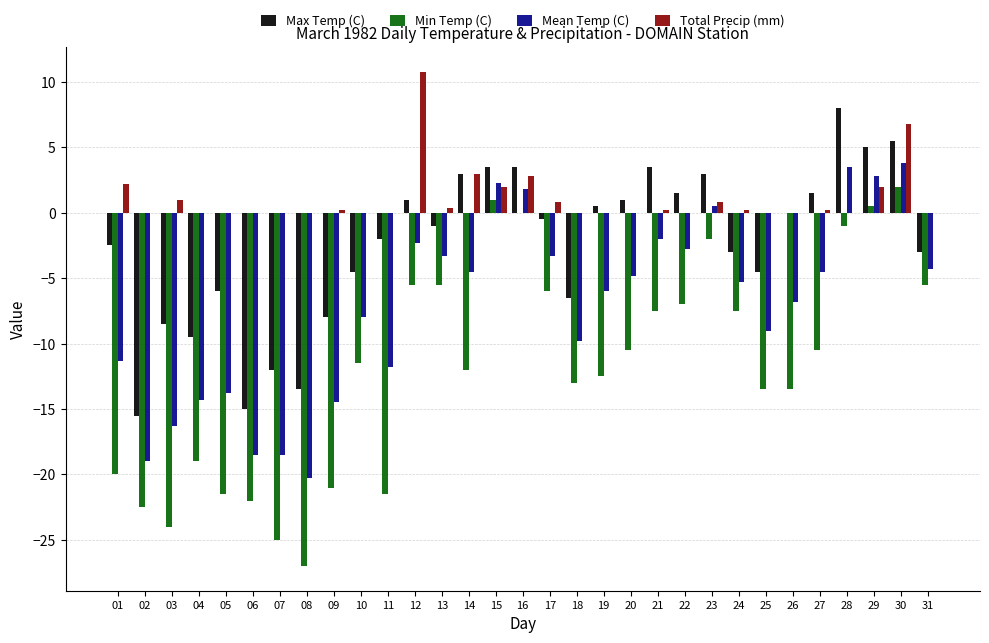

What value does the Max Temp (C) series have at 13?

-1.0